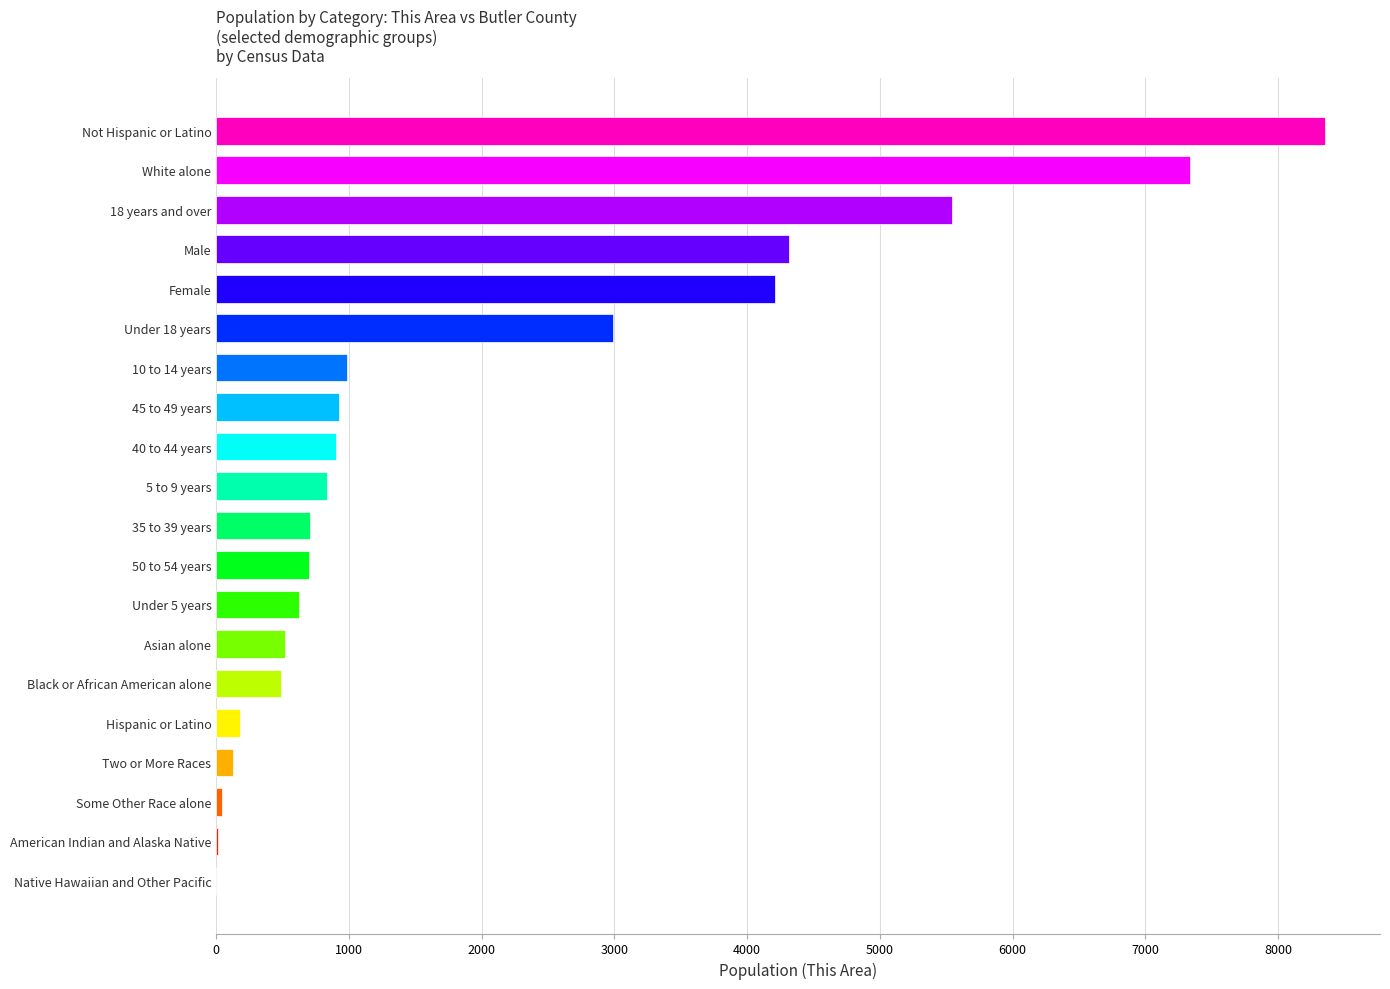

Which label corresponds to the largest value in the chart?

Not Hispanic or Latino